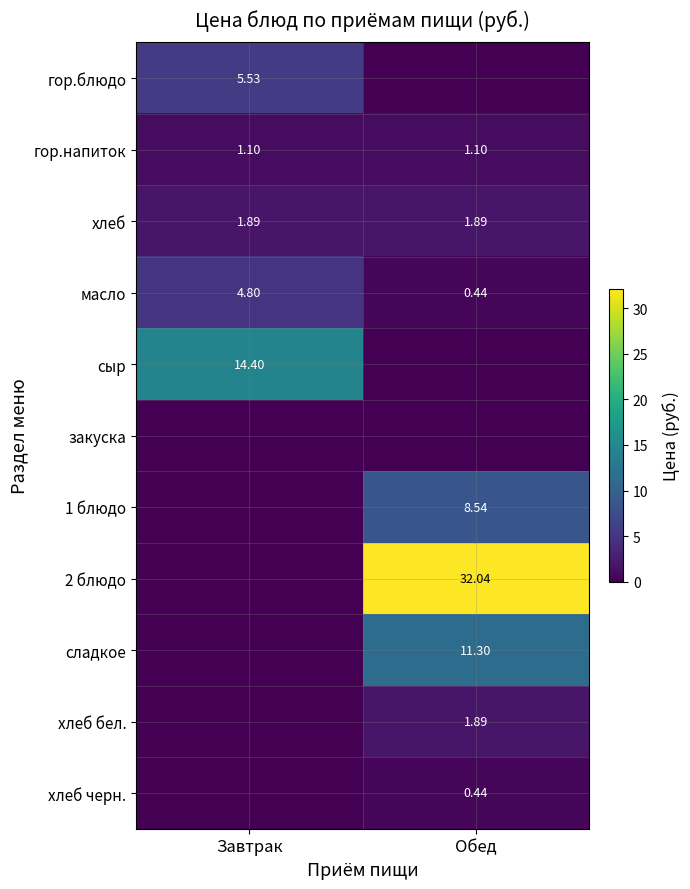

Is the value of 2 блюдо at Обед greater than the value of сыр at Завтрак?

Yes